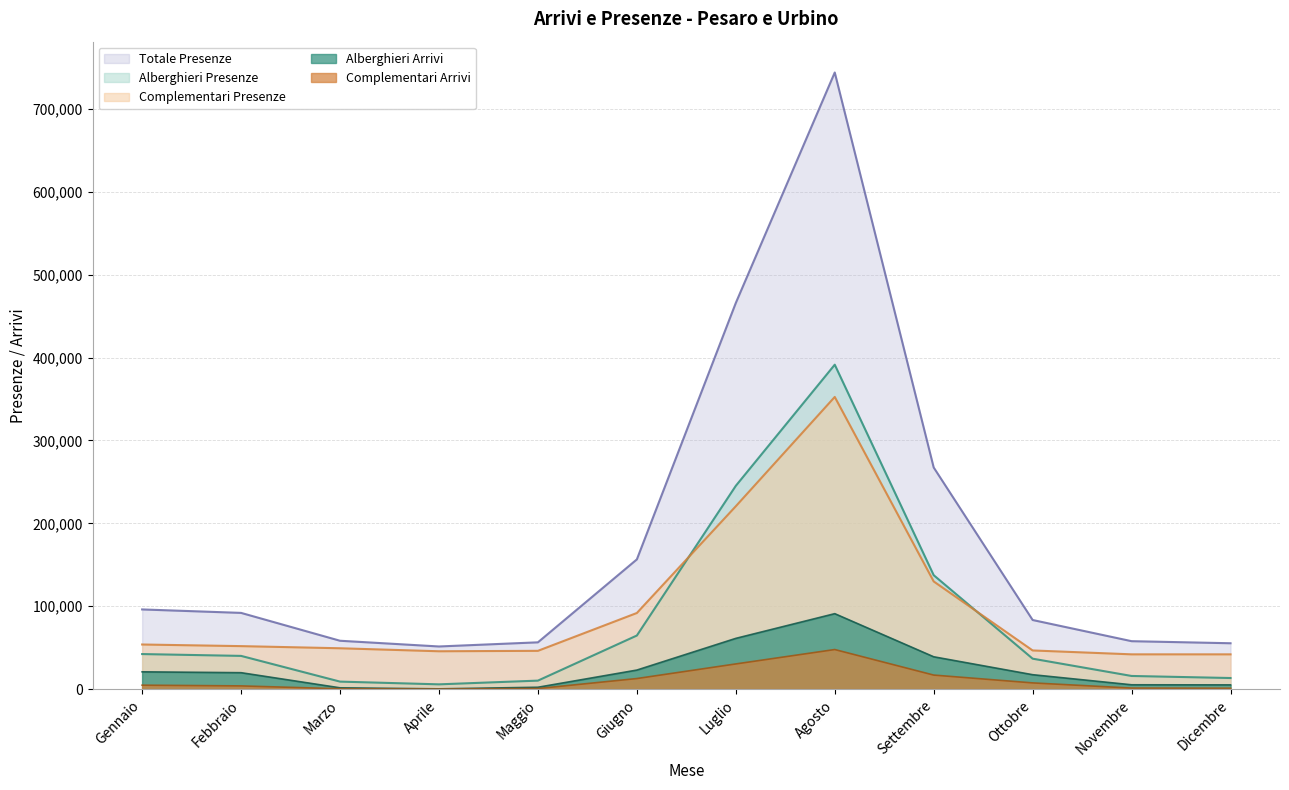

At which category does the chart reach its minimum across all series?

Aprile